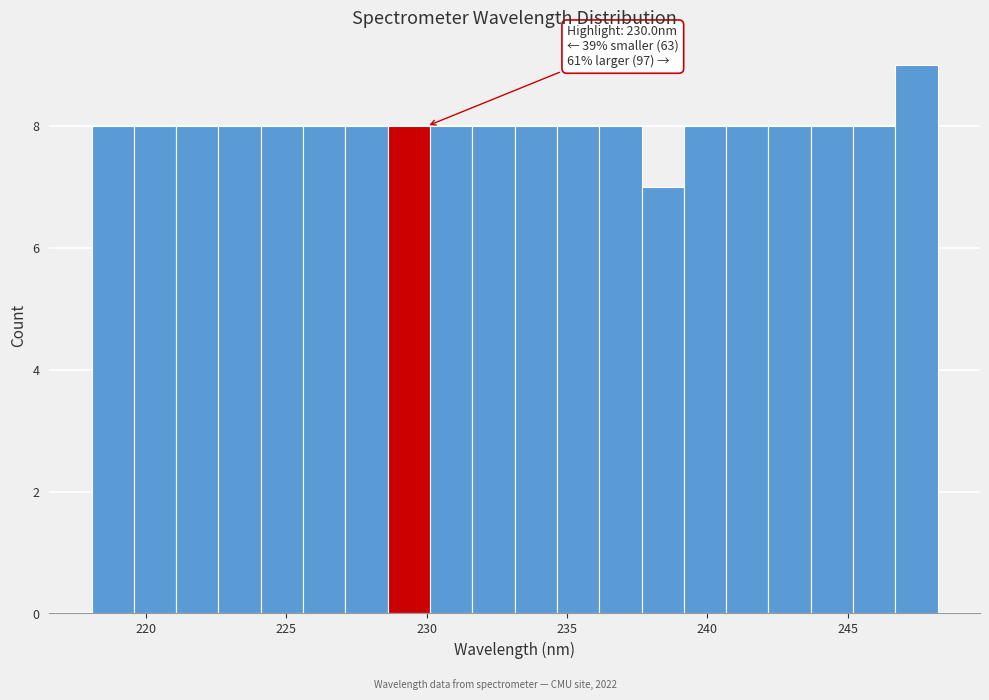

Read against the x-axis, roughly where is the centre of the tallest bar?

247.5